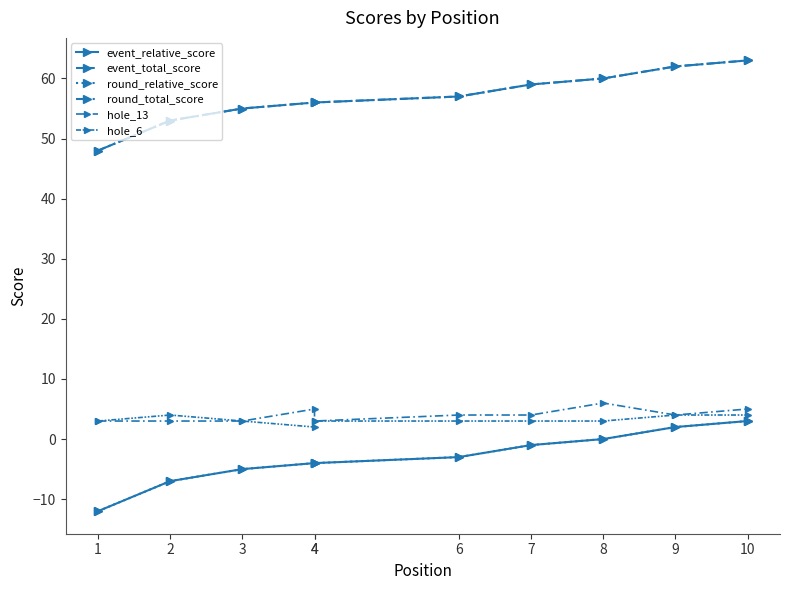

What is the value of the hole_6 point at the 7th from the left?

3